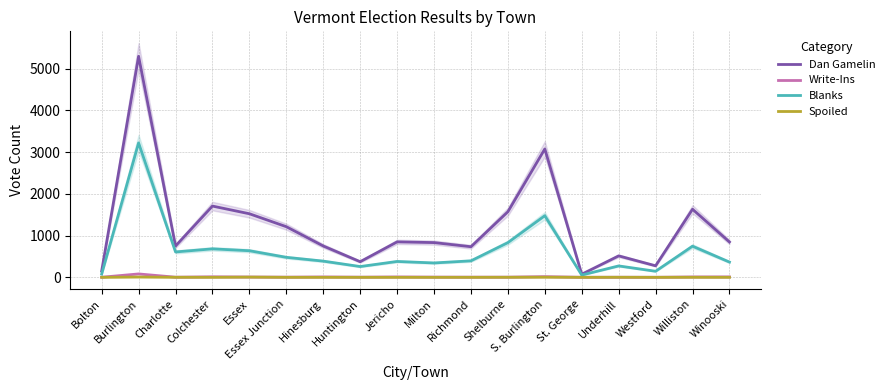

Which has a higher value, Underhill or Winooski?

Winooski